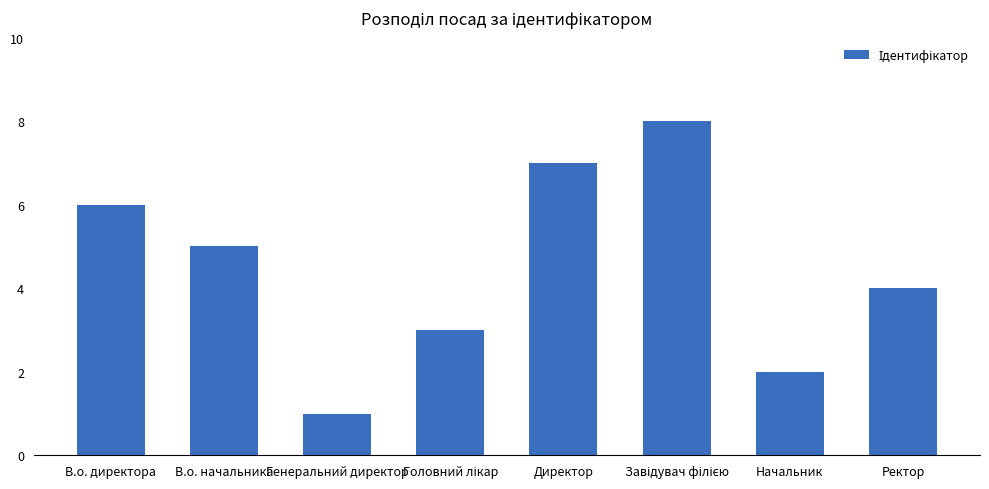

What is the sum of all values?

36